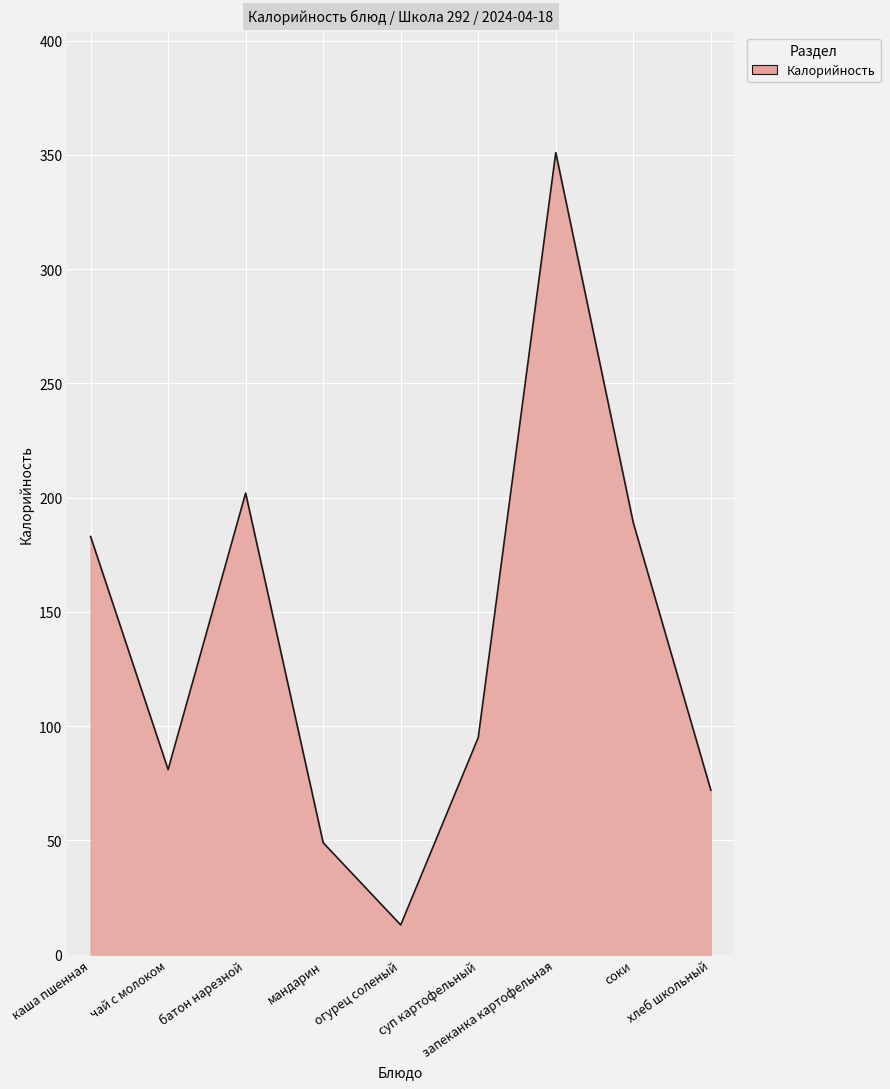

List the labels in order of value, smallest first.

огурец соленый, мандарин, хлеб школьный, чай с молоком, суп картофельный, каша пшенная, соки, батон нарезной, запеканка картофельная